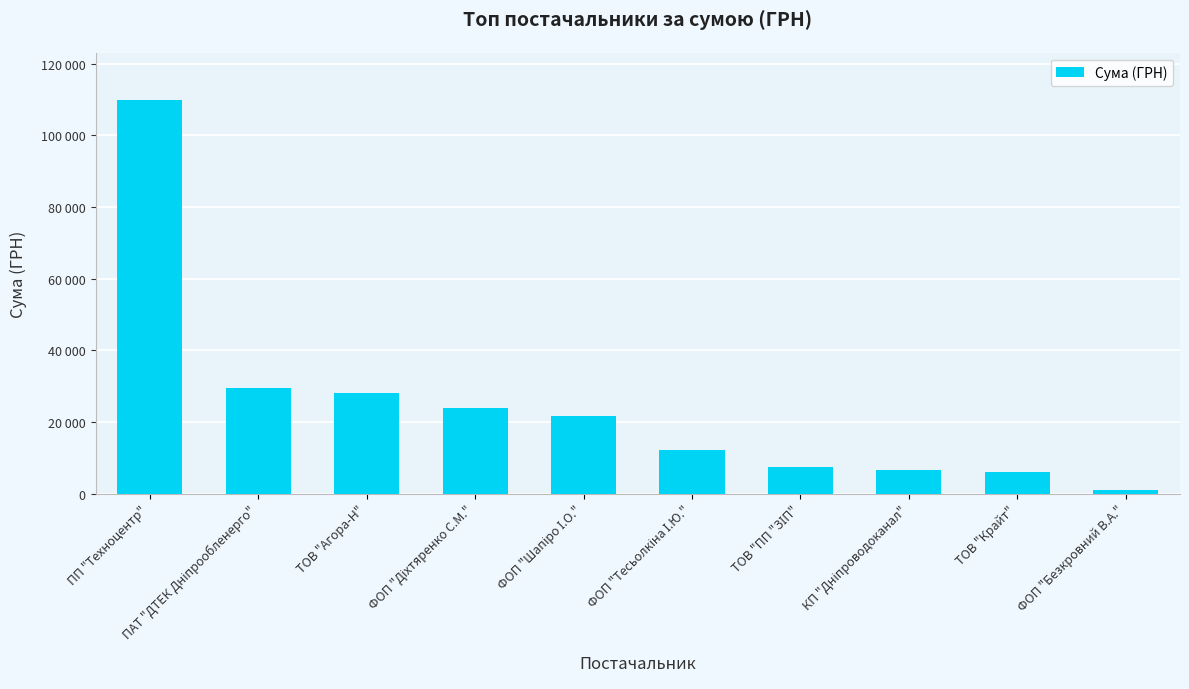

What is the difference between the second highest and minimum values?

28453.8